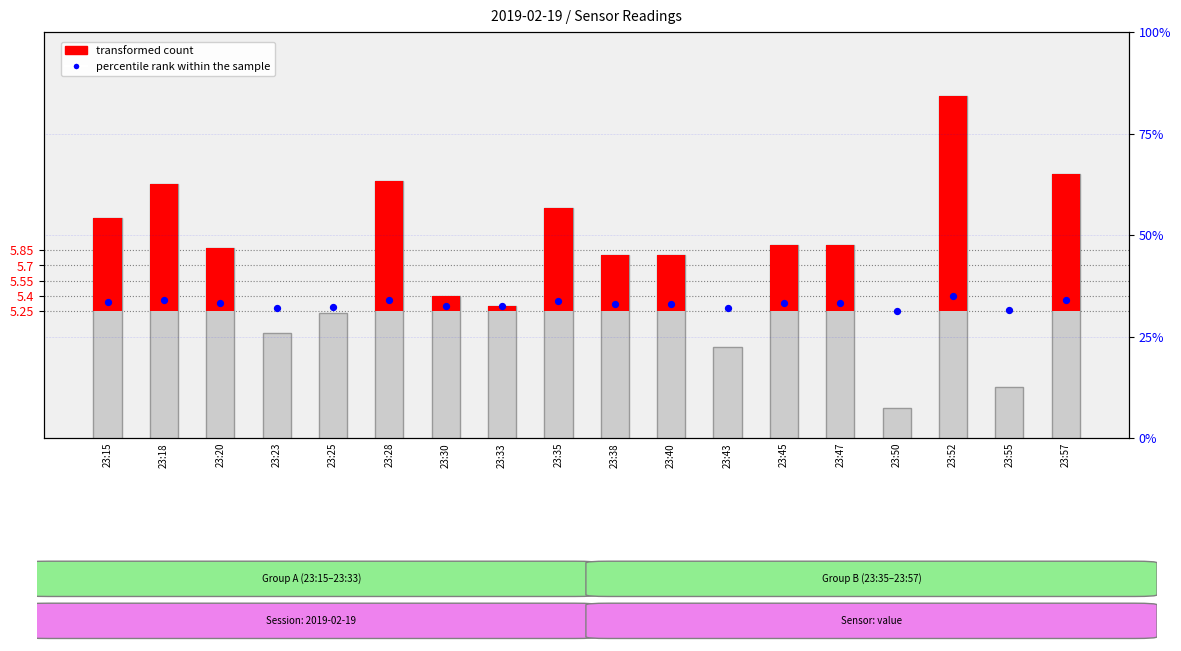

What is the change in value from 23:43 to 23:47?

+1.0